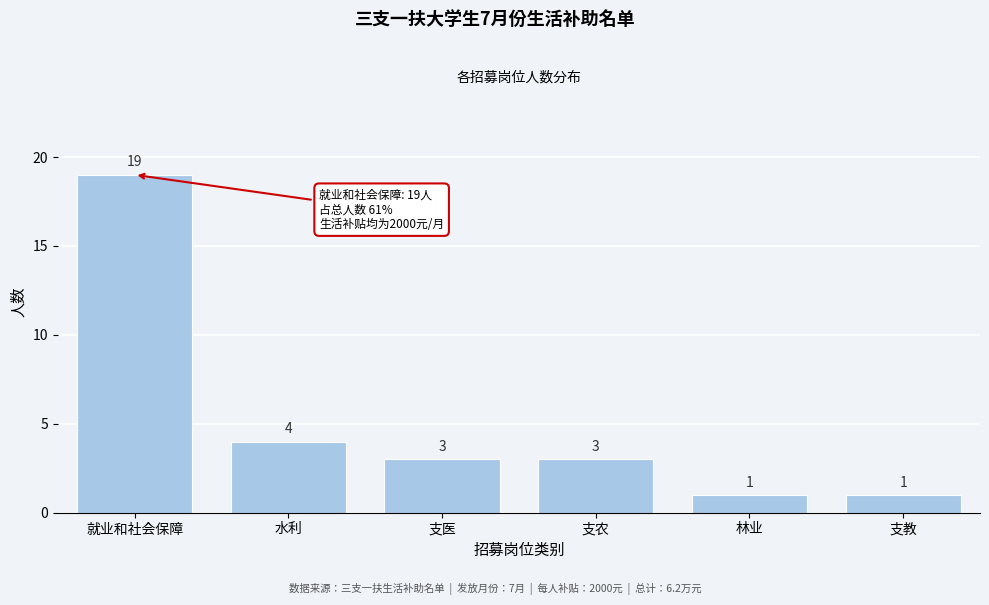

Reading left to right, list all the values displayed in this chart.

19	4	3	3	1	1